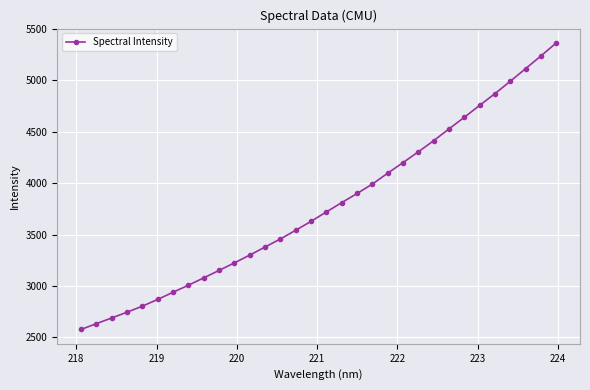

What is the difference between the maximum and second lowest values?

2729.1